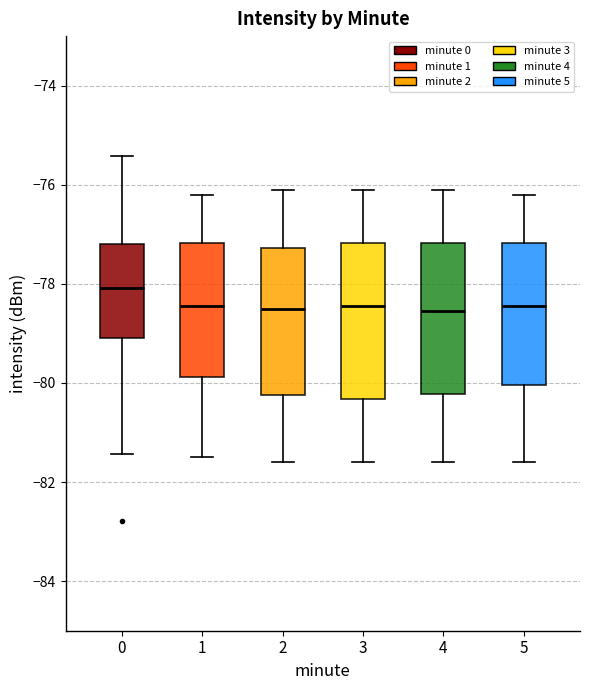

Reading left to right, transcribe this box plot: for each box, give where its median line is, the range the box spans, and where its two whiskers end, as read against the y-axis. The values are not printed on the chart, so give them approximately, as read against the axis.

0: median -78.0, box -79.0 to -77.2, whiskers -81.4 to -75.4
1: median -78.4, box -79.8 to -77.2, whiskers -81.4 to -76.2
2: median -78.4, box -80.2 to -77.2, whiskers -81.6 to -76.0
3: median -78.4, box -80.4 to -77.2, whiskers -81.6 to -76.0
4: median -78.6, box -80.2 to -77.2, whiskers -81.6 to -76.0
5: median -78.4, box -80.0 to -77.2, whiskers -81.6 to -76.2